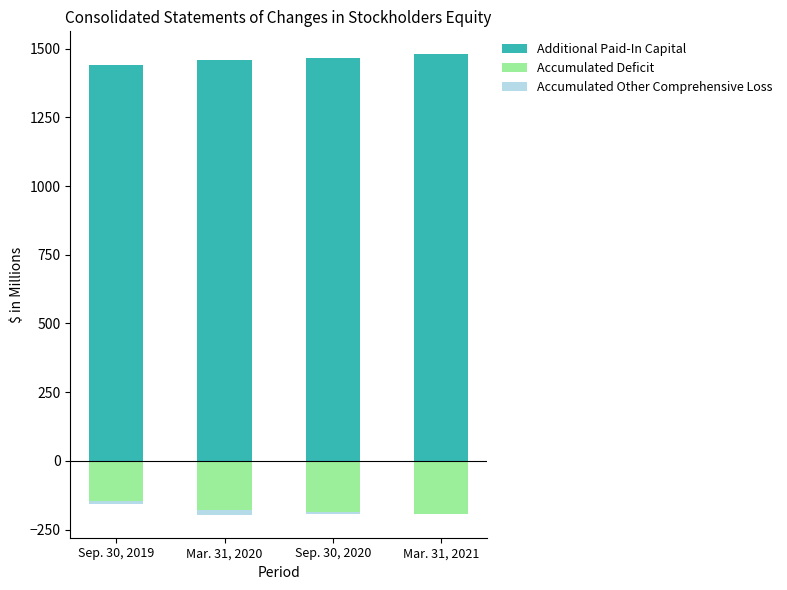

Which category has the lowest value in the Accumulated Other Comprehensive Loss series?

Mar. 31, 2020